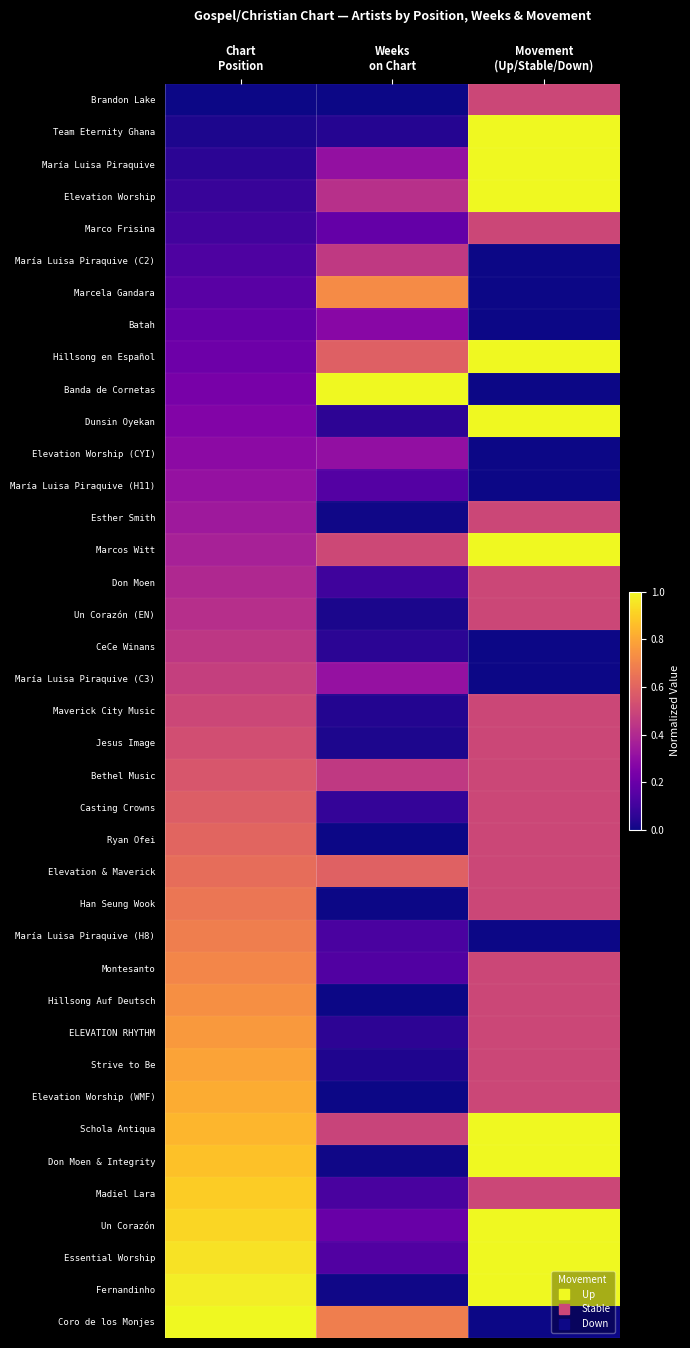

Which series has the largest range (max minus min)?

Banda de Cornetas